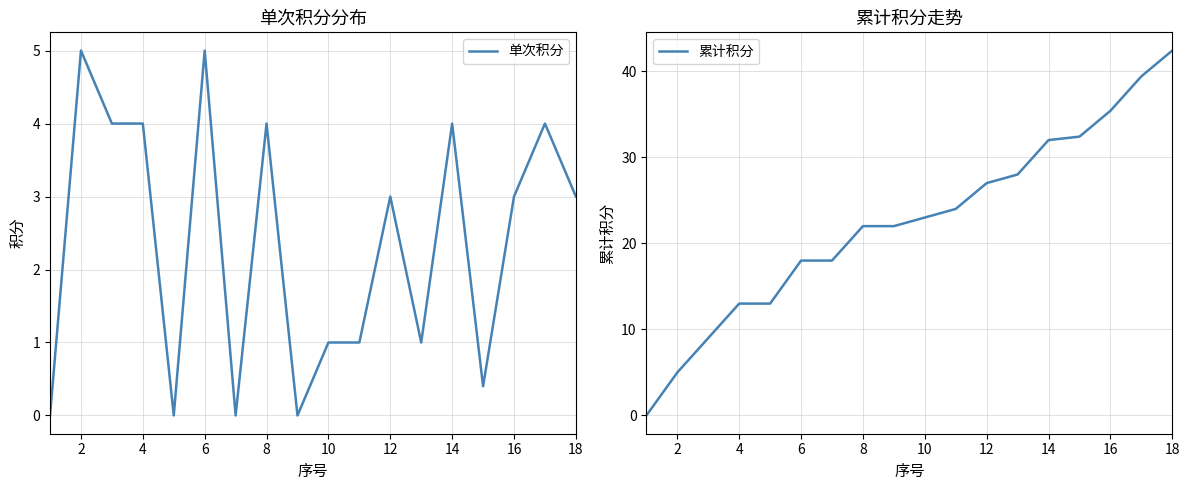

The value of 单次积分 at 8 is 6.4. True or false?

False